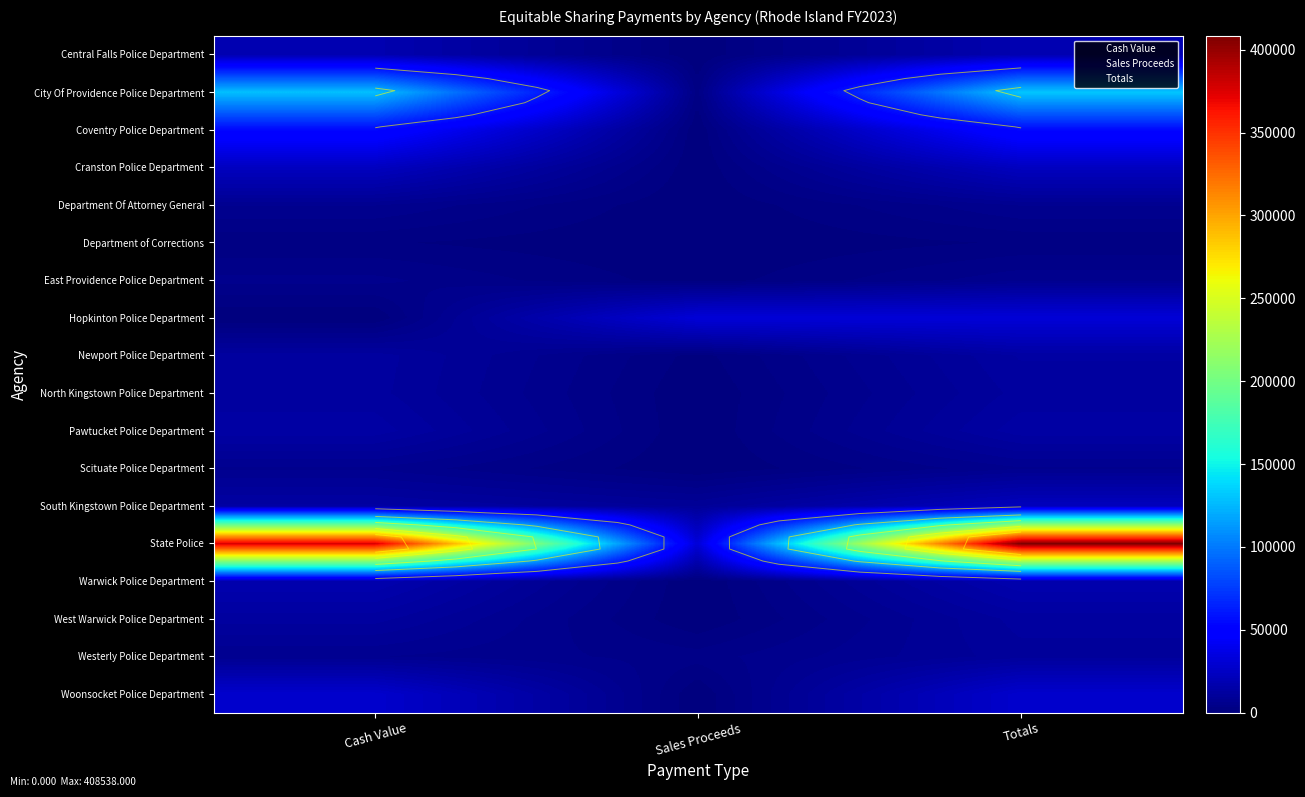

How many data points in Westerly Police Department are less than 6491?

1